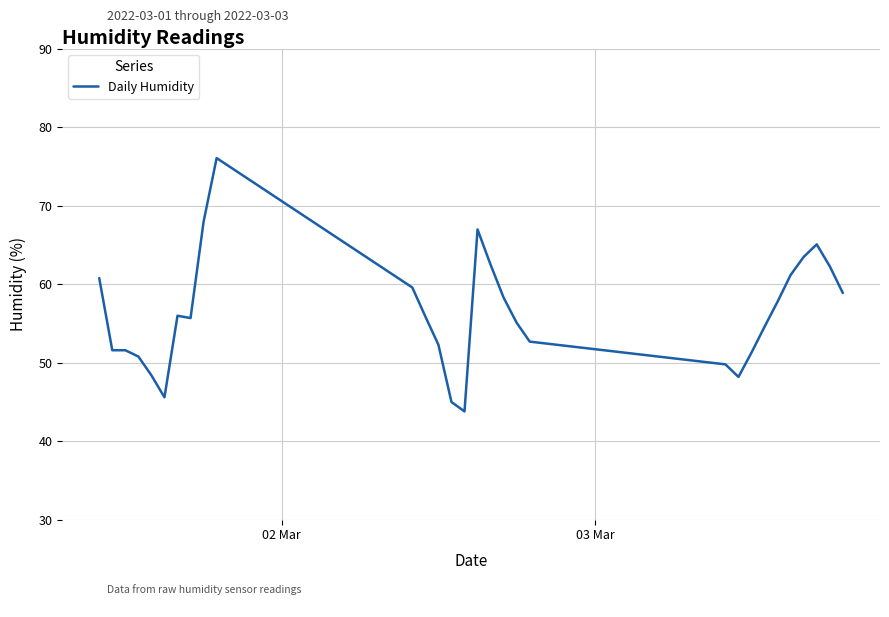

What is the sum of all values?

1689.5